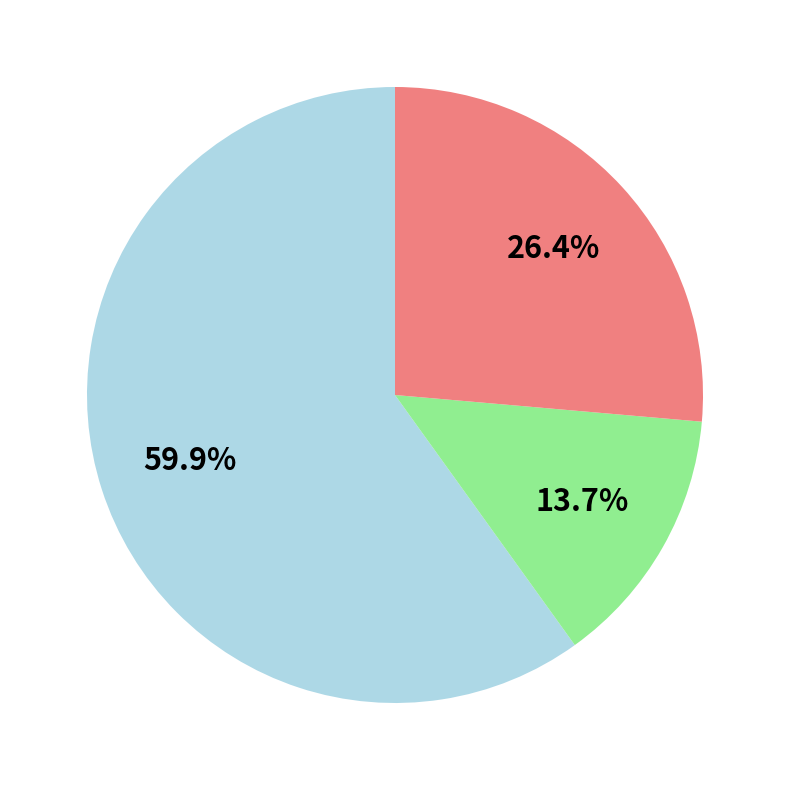

Does any single category account for the majority?

Yes